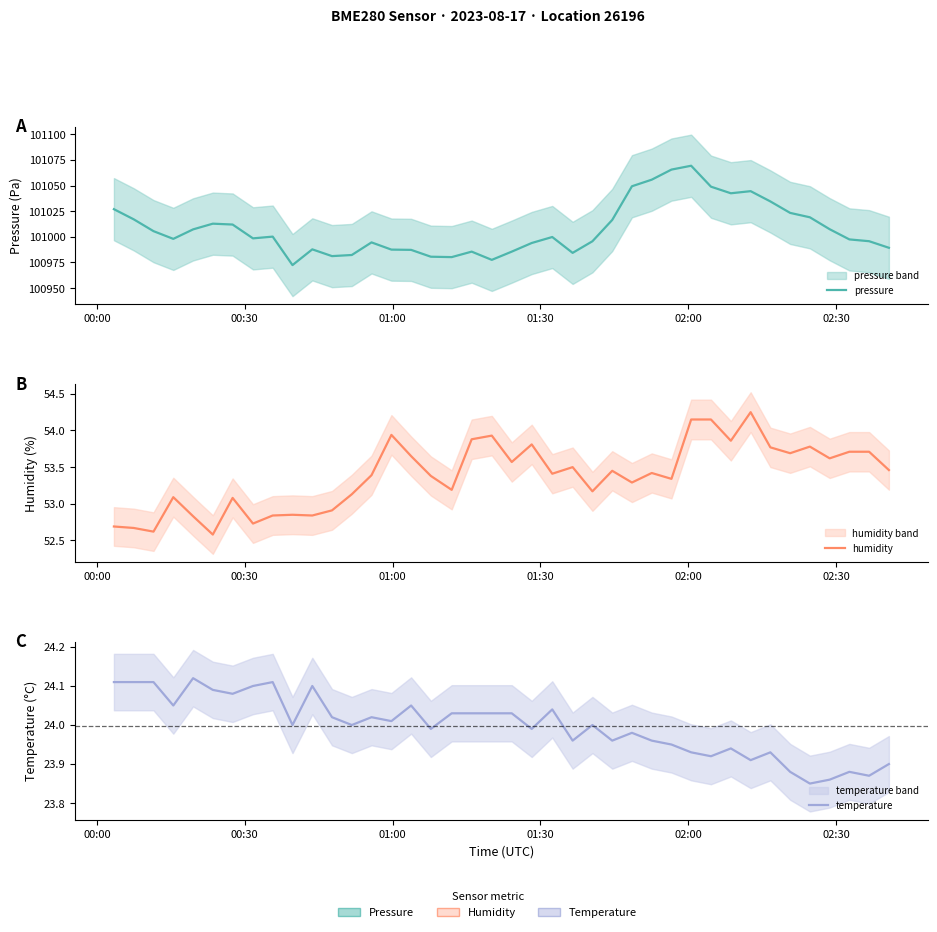

True or false: temperature and humidity intersect in this chart.

False